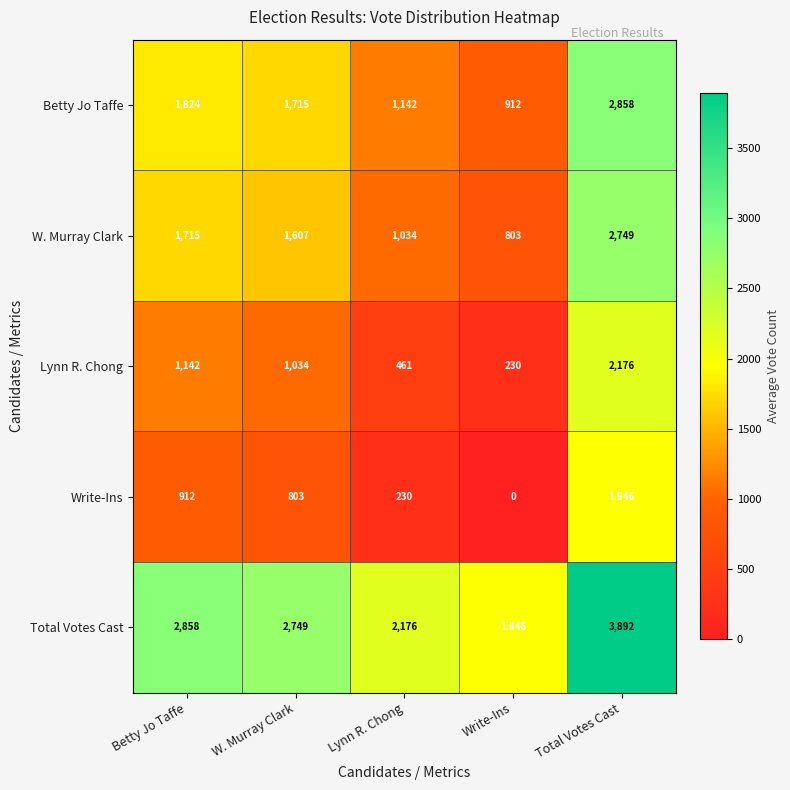

Which series has the largest total across all categories?

Total Votes Cast